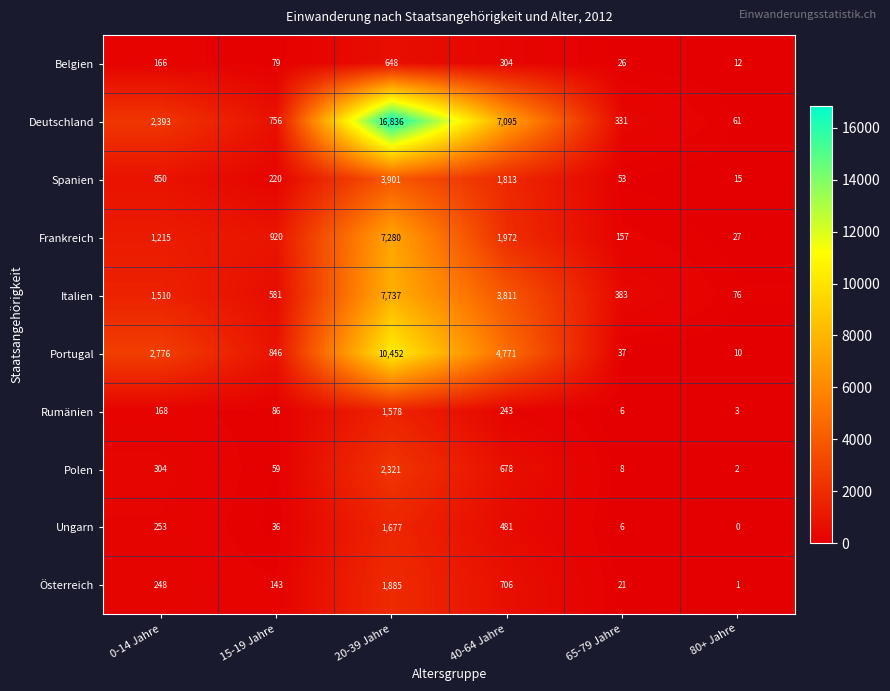

What is the highest value of the Ungarn series?

1677